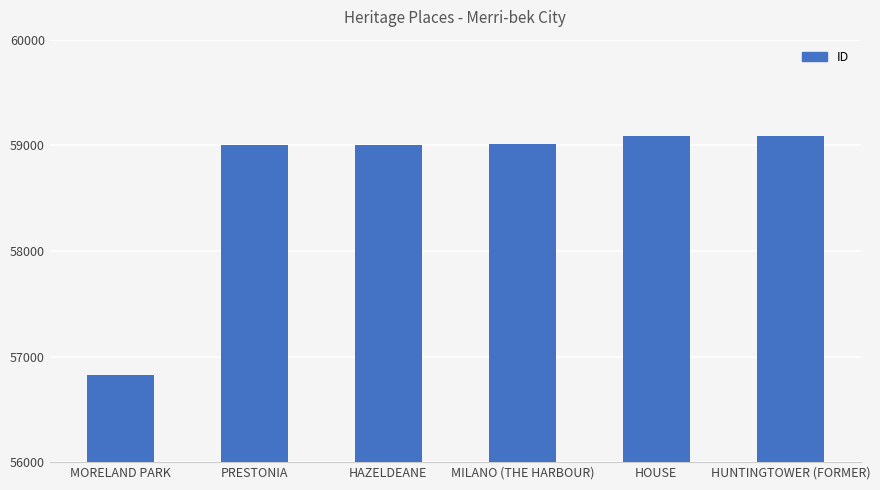

The chart shows a value of 23586 at PRESTONIA. True or false?

False